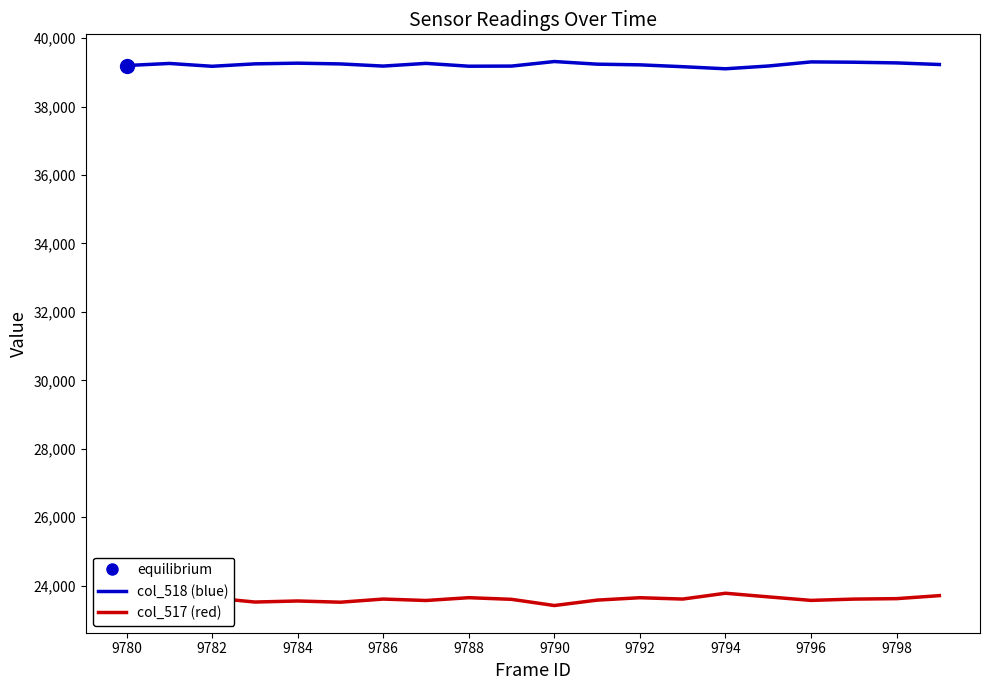

How many lines are shown in the chart?

2